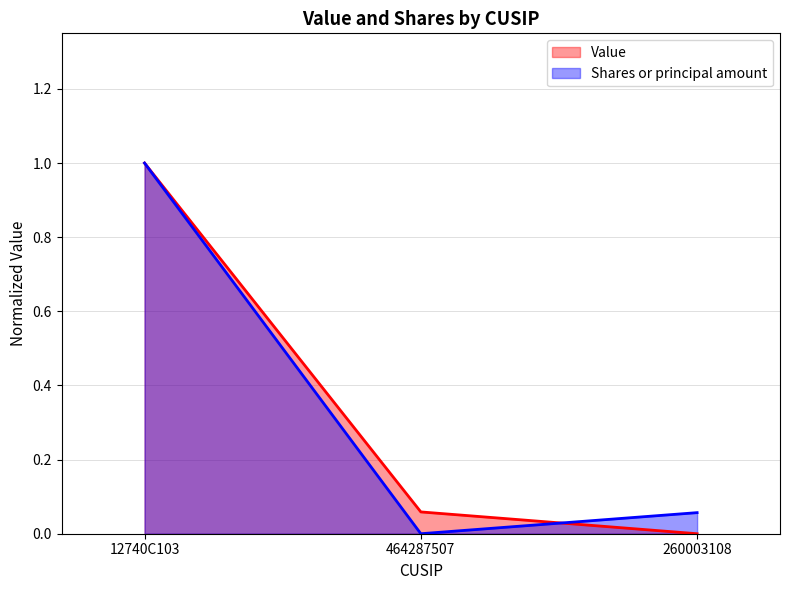

True or false: Value has a value of 0.7 at 260003108.

False